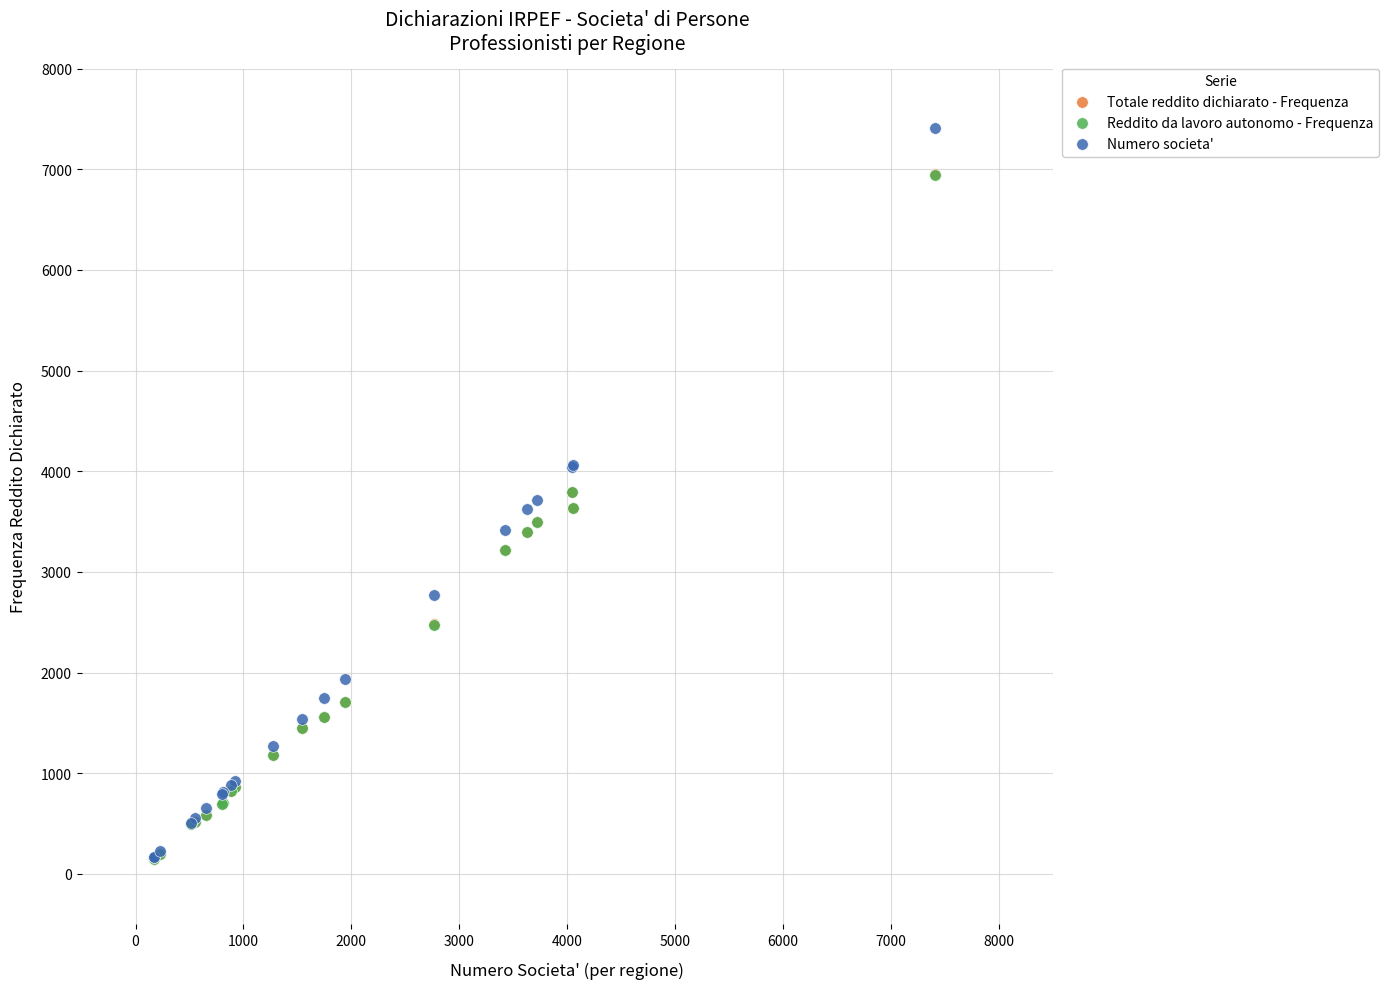

What are all the series names shown in the legend?

Totale reddito dichiarato - Frequenza, Reddito da lavoro autonomo - Frequenza, Numero societa'